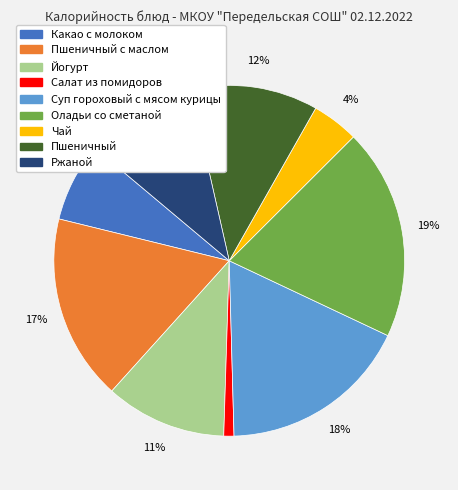

How many slices are in this pie chart?

9